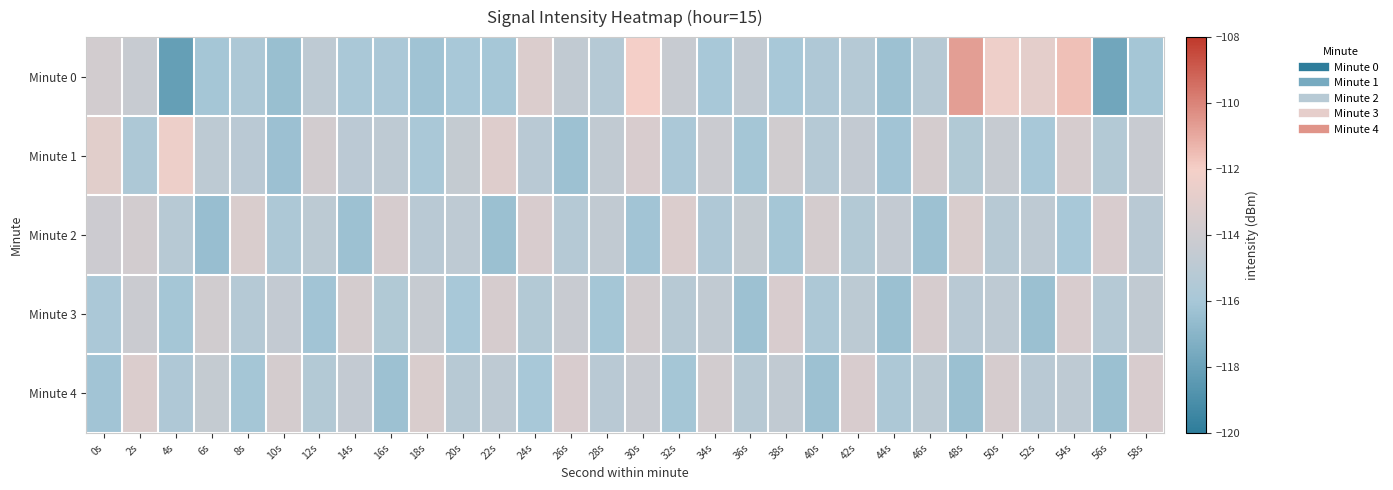

Reading left to right, transcribe all the data shown in this chart.

Minute 0: 0s=-113.8	2s=-114.4	4s=-118.2	6s=-116.1	8s=-115.7	10s=-116.5	12s=-114.8	14s=-115.8	16s=-115.8	18s=-116.2	20s=-116.0	22s=-116.0	24s=-113.3	26s=-114.7	28s=-115.3	30s=-112.1	32s=-114.4	34s=-116.0	36s=-114.7	38s=-116.0	40s=-115.6	42s=-115.3	44s=-116.3	46s=-115.2	48s=-110.7	50s=-112.3	52s=-112.8	54s=-111.6	56s=-117.8	58s=-116.1
Minute 1: 0s=-113.0	2s=-115.7	4s=-112.4	6s=-114.9	8s=-115.1	10s=-116.4	12s=-113.8	14s=-115.0	16s=-114.8	18s=-115.9	20s=-114.5	22s=-113.2	24s=-115.1	26s=-116.3	28s=-114.7	30s=-113.5	32s=-115.8	34s=-114.2	36s=-116.1	38s=-113.9	40s=-115.3	42s=-114.6	44s=-116.2	46s=-113.7	48s=-115.5	50s=-114.4	52s=-116.0	54s=-113.6	56s=-115.4	58s=-114.3
Minute 2: 0s=-114.1	2s=-113.8	4s=-115.2	6s=-116.5	8s=-113.4	10s=-115.7	12s=-114.9	14s=-116.3	16s=-113.6	18s=-115.1	20s=-114.8	22s=-116.4	24s=-113.5	26s=-115.3	28s=-114.7	30s=-116.2	32s=-113.3	34s=-115.6	36s=-114.5	38s=-116.1	40s=-113.7	42s=-115.4	44s=-114.6	46s=-116.3	48s=-113.4	50s=-115.2	52s=-114.8	54s=-116.0	56s=-113.5	58s=-115.1
Minute 3: 0s=-115.8	2s=-114.2	4s=-116.1	6s=-113.9	8s=-115.3	10s=-114.6	12s=-116.2	14s=-113.7	16s=-115.5	18s=-114.4	20s=-116.0	22s=-113.6	24s=-115.4	26s=-114.3	28s=-116.1	30s=-113.8	32s=-115.2	34s=-114.7	36s=-116.3	38s=-113.5	40s=-115.7	42s=-114.9	44s=-116.4	46s=-113.6	48s=-115.1	50s=-114.8	52s=-116.4	54s=-113.5	56s=-115.3	58s=-114.7
Minute 4: 0s=-116.2	2s=-113.3	4s=-115.6	6s=-114.5	8s=-116.1	10s=-113.7	12s=-115.4	14s=-114.6	16s=-116.3	18s=-113.4	20s=-115.2	22s=-114.8	24s=-116.0	26s=-113.5	28s=-115.1	30s=-114.3	32s=-116.1	34s=-113.8	36s=-115.2	38s=-114.7	40s=-116.3	42s=-113.5	44s=-115.7	46s=-114.9	48s=-116.4	50s=-113.6	52s=-115.1	54s=-114.8	56s=-116.4	58s=-113.5